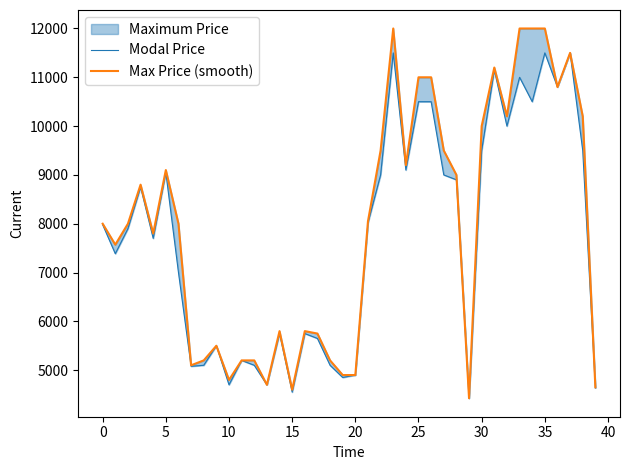

Reading right to left, what are all the values shown in this chart?

Modal Price: 4637	9500	11500	10800	11500	10500	11000	10000	11150	9500	4425	8900	9000	10500	10500	9100	11500	9000	8020	4900	4850	5100	5650	5750	4550	5750	4700	5100	5200	4700	5500	5100	5080	7000	9050	7700	8750	7900	7386	7980
Max Price (smooth): 4650	10200	11500	10800	12000	12000	12000	10200	11200	10000	4425	9000	9500	11000	11000	9200	12000	9500	8050	4900	4900	5200	5750	5800	4600	5800	4700	5200	5200	4800	5500	5200	5100	8000	9100	7800	8800	8000	7571	8000